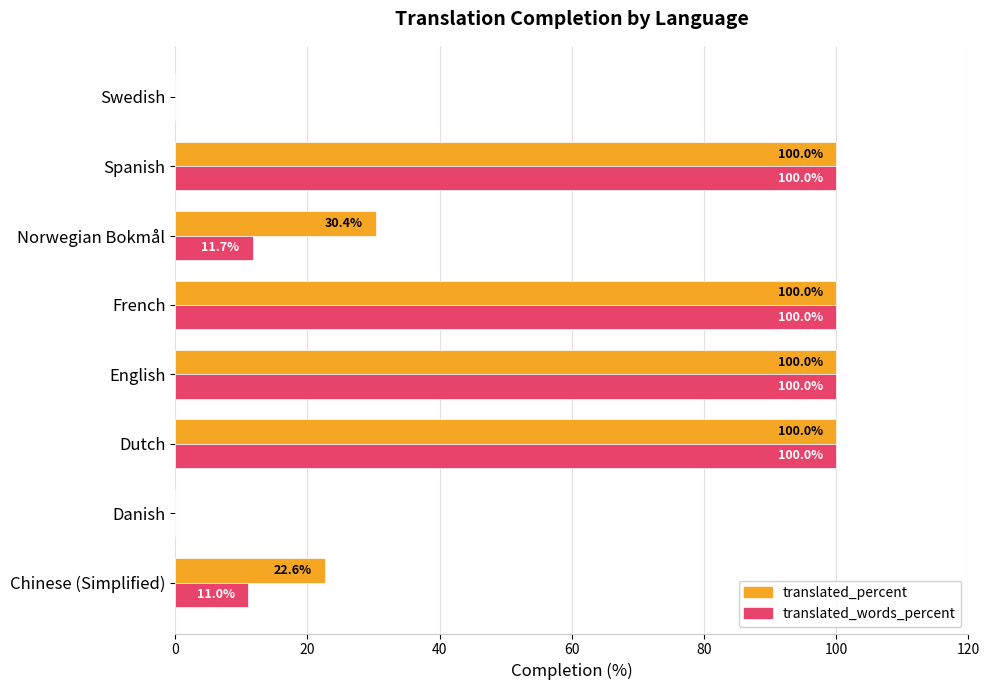

What is the maximum value for translated_words_percent?

100.0